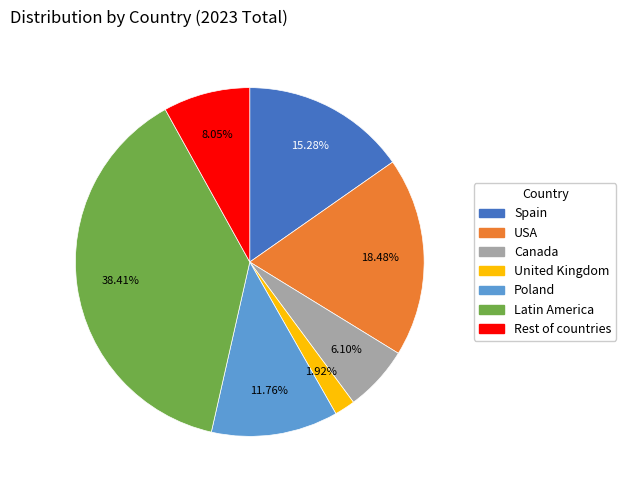

Rank the categories by value from highest to lowest.

Latin America, USA, Spain, Poland, Rest of countries, Canada, United Kingdom